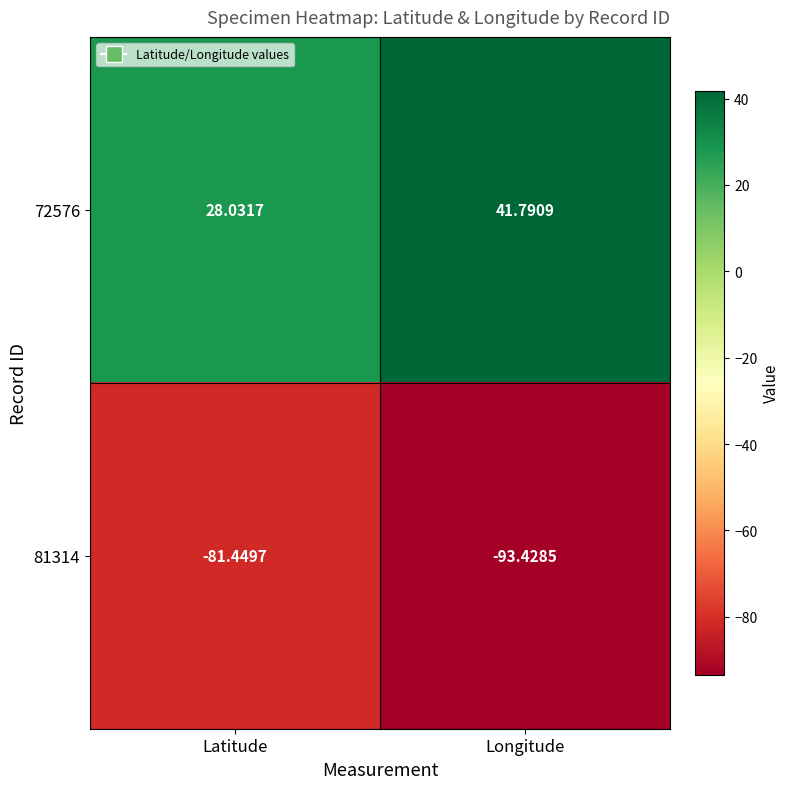

Which series has the widest spread of values?

72576